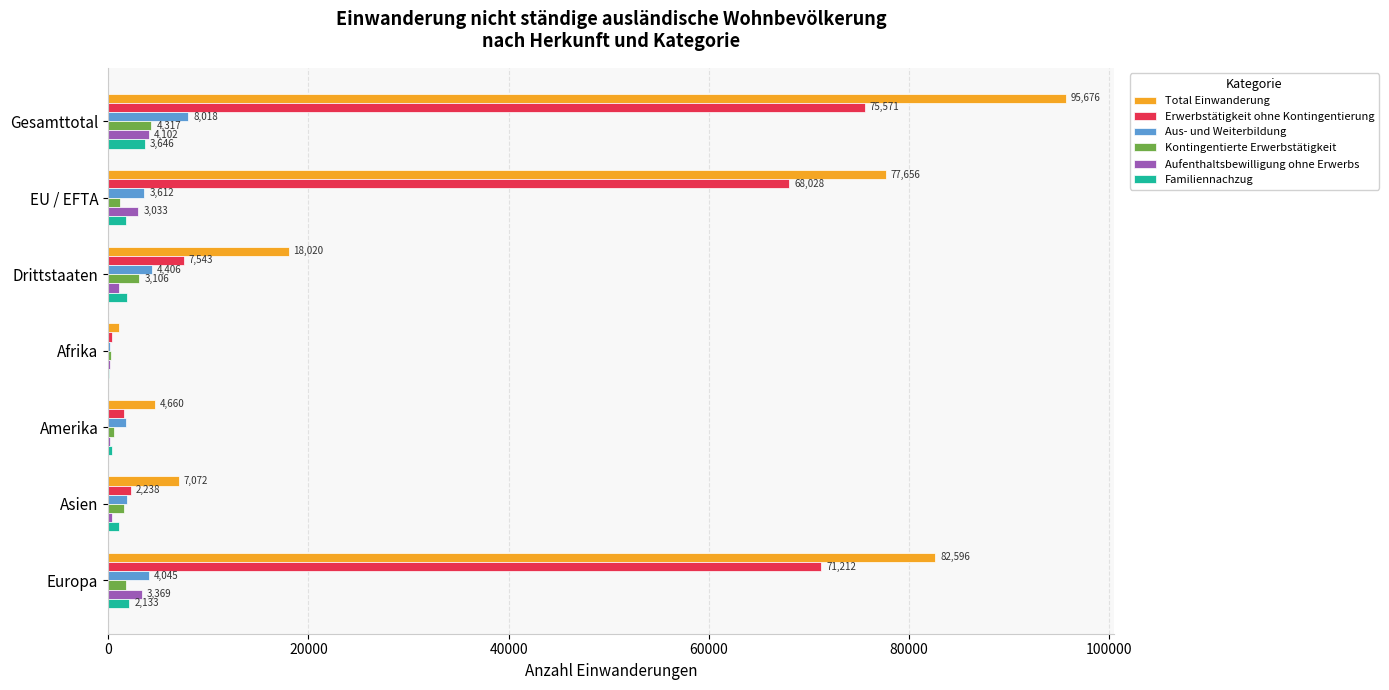

At which label does Erwerbstätigkeit ohne Kontingentierung reach its peak?

Gesamttotal